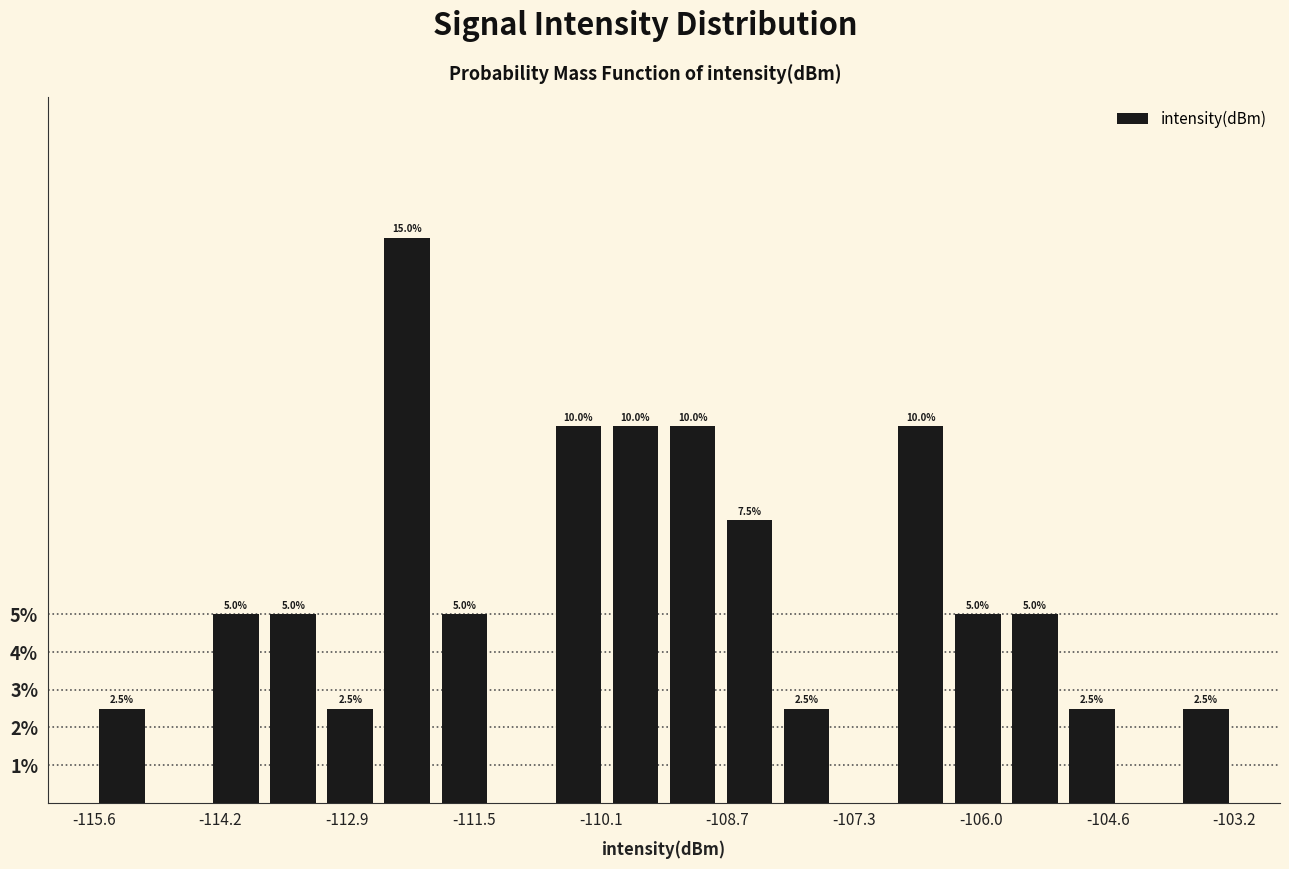

Read against the x-axis, roughly where is the centre of the tallest bar?

-112.2